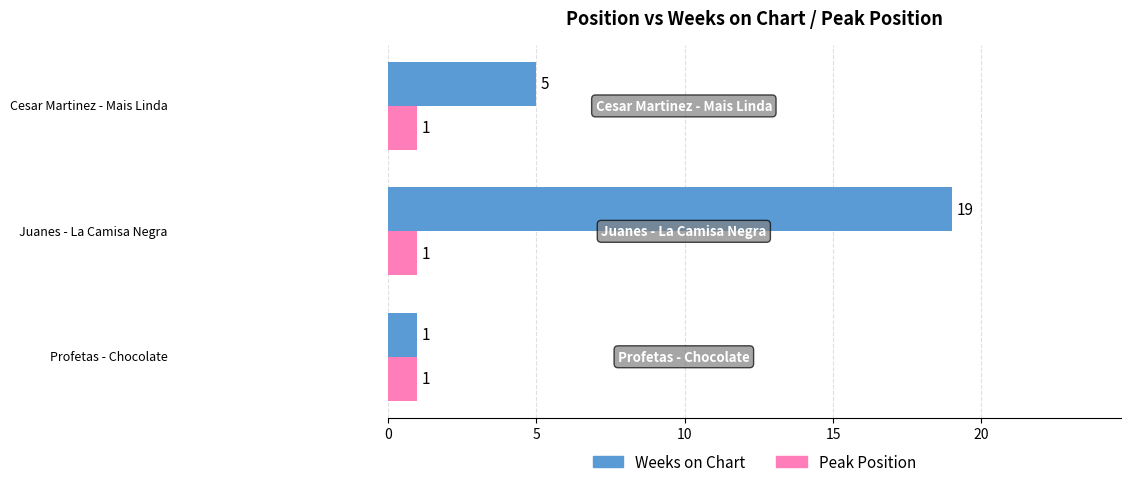

Rank the series by their average value, from lowest to highest.

Peak Position, Weeks on Chart